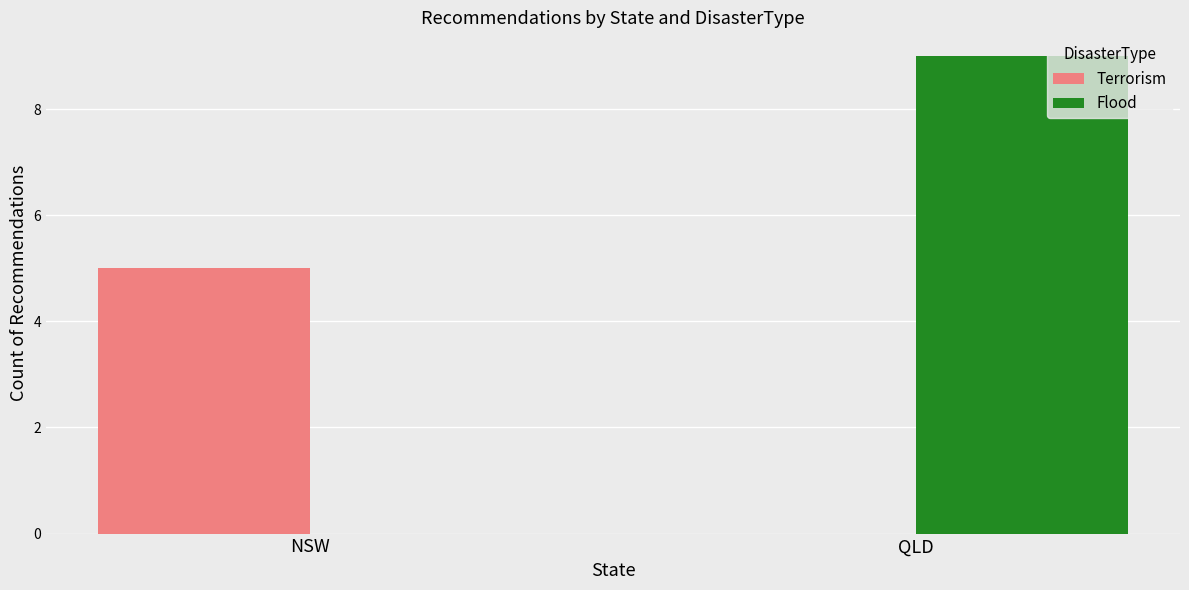

Which series changed the most between NSW and QLD?

Flood